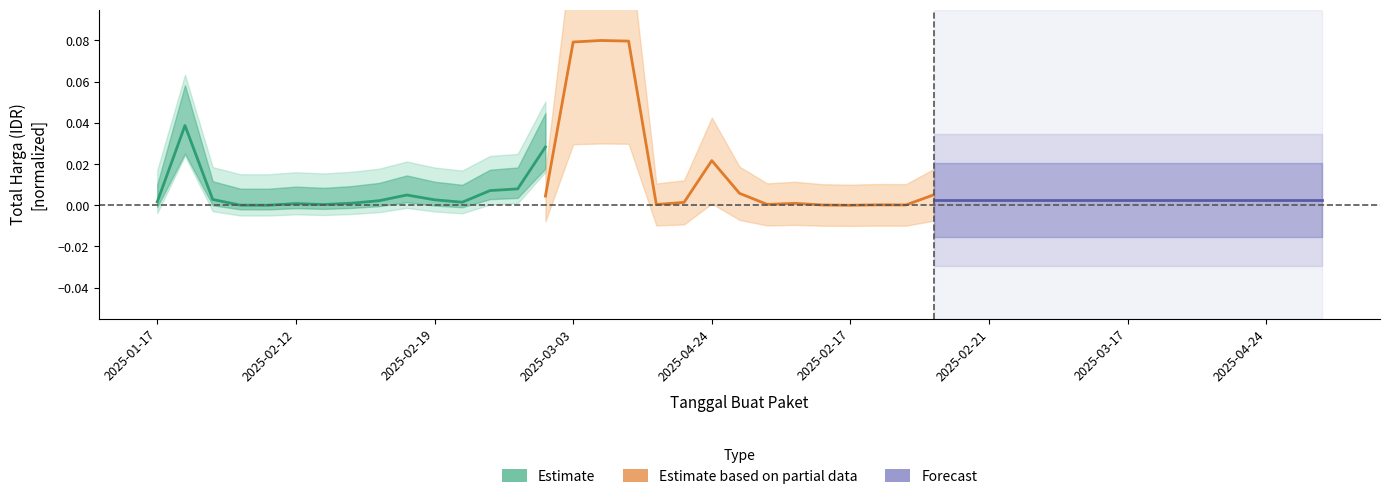

Between which two adjacent categories do Forecast and Estimate based on partial data first intersect?

2025-03-03 and 2025-04-24